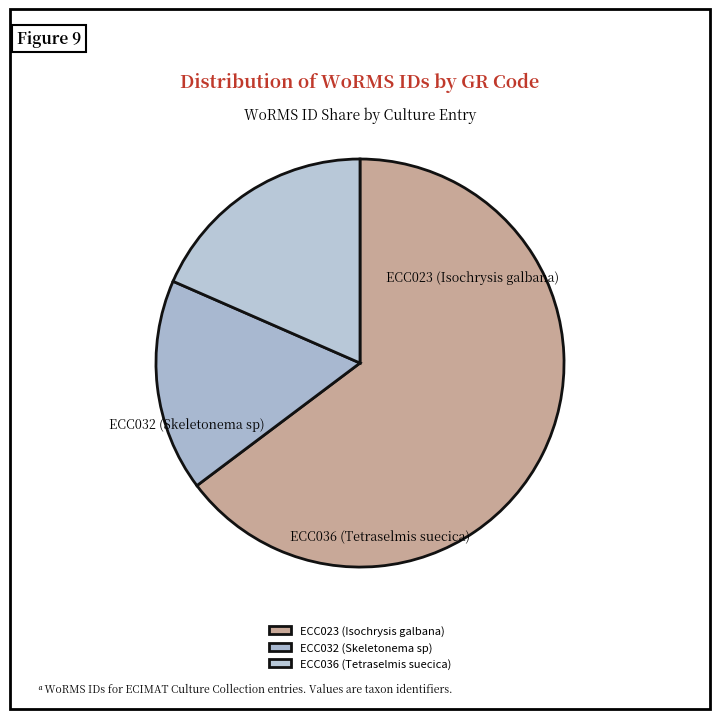

To the nearest percent, what is the difference between the ECC032 (Skeletonema sp) and ECC023 (Isochrysis galbana) slice percentages?

48%